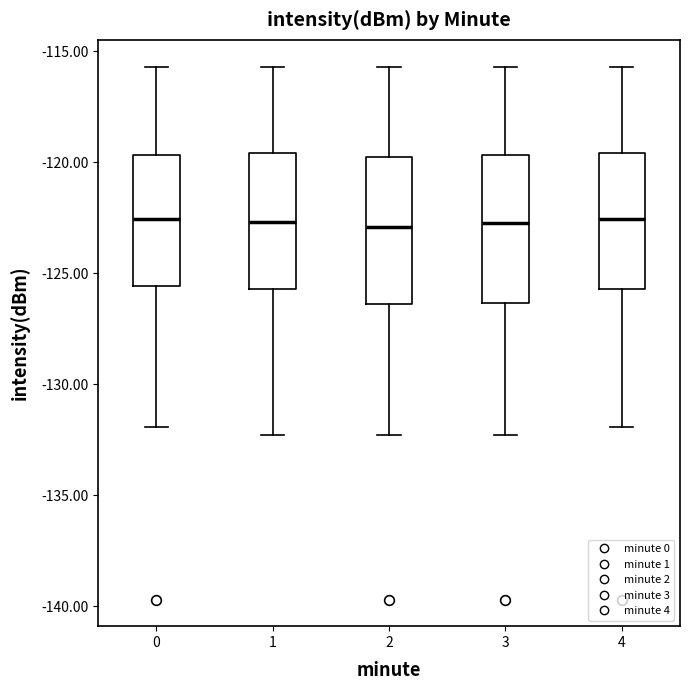

Reading left to right, read every box against the y-axis: the position of its median line, the range the box covers, and the ends of its whiskers. The values are not printed on the chart, so give them approximately, as read against the axis.

0: median -122.5, box -125.5 to -119.5, whiskers -132.0 to -115.5
1: median -122.5, box -125.5 to -119.5, whiskers -132.5 to -115.5
2: median -123.0, box -126.5 to -120.0, whiskers -132.5 to -115.5
3: median -123.0, box -126.5 to -119.5, whiskers -132.5 to -115.5
4: median -122.5, box -125.5 to -119.5, whiskers -132.0 to -115.5